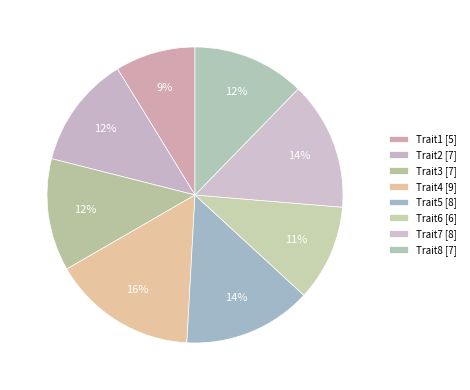

Which has a higher value, Trait8 or Trait3?

Trait8